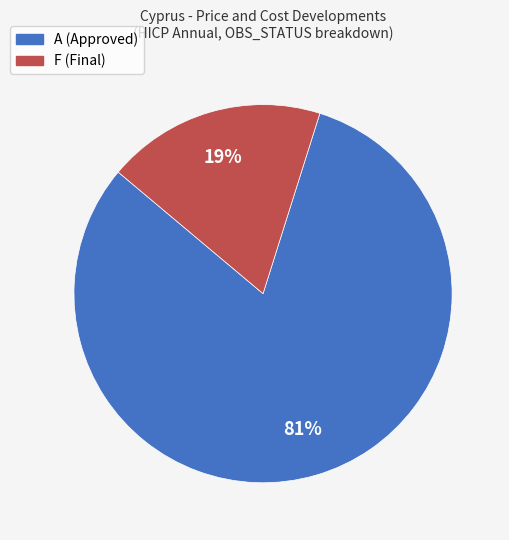

Which category has the biggest portion of the pie?

A (Approved)